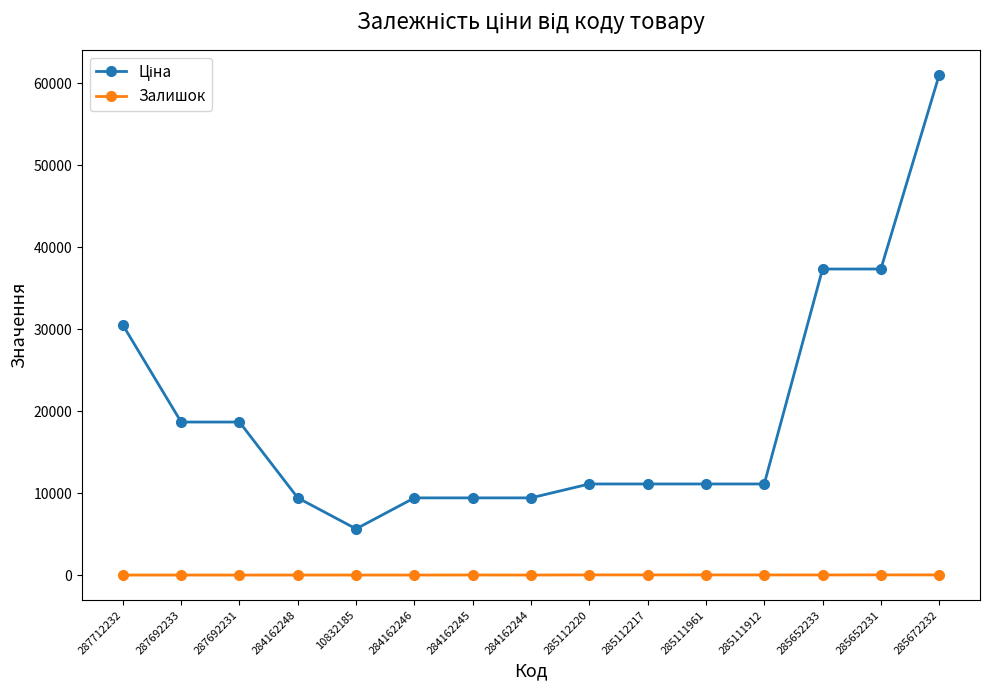

What is the sum of all Залишок values?

123.0